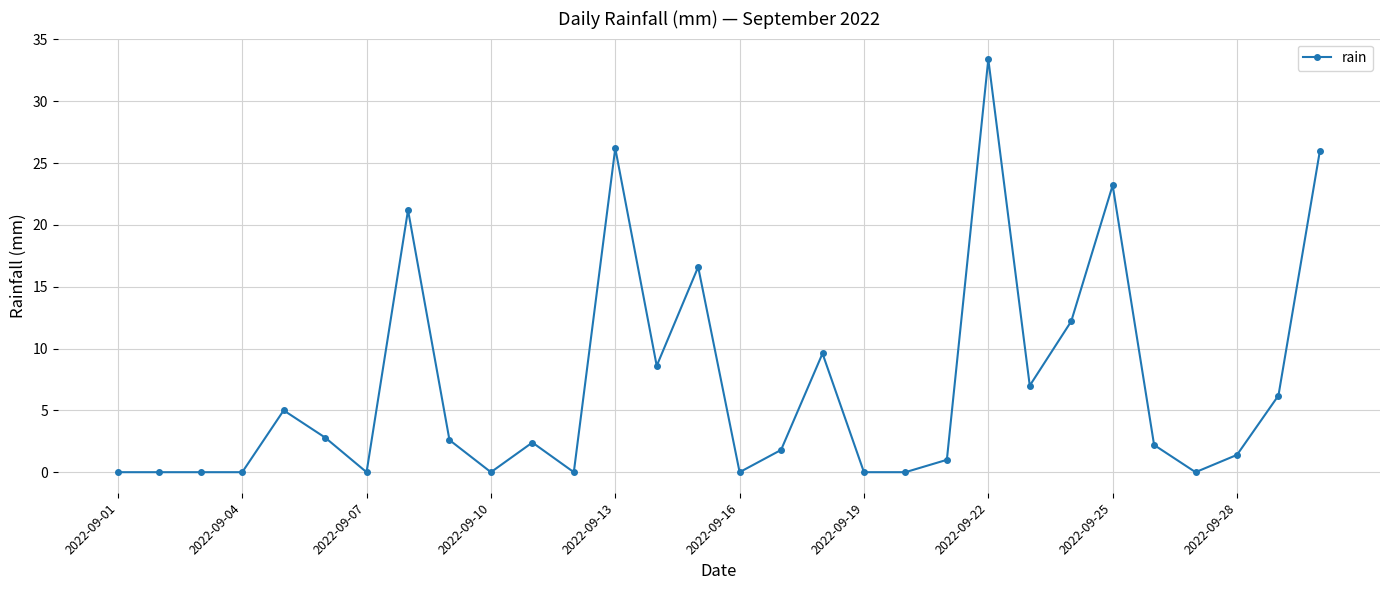

What is the sum of all values?

209.4